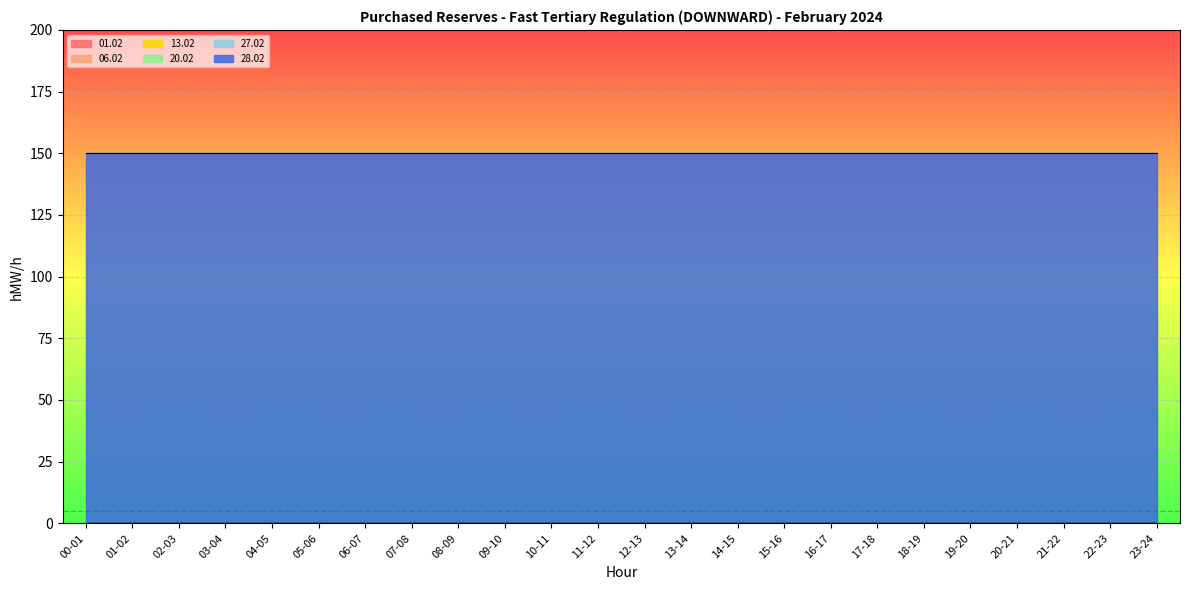

At how many categories does at least one series exceed 4?

24